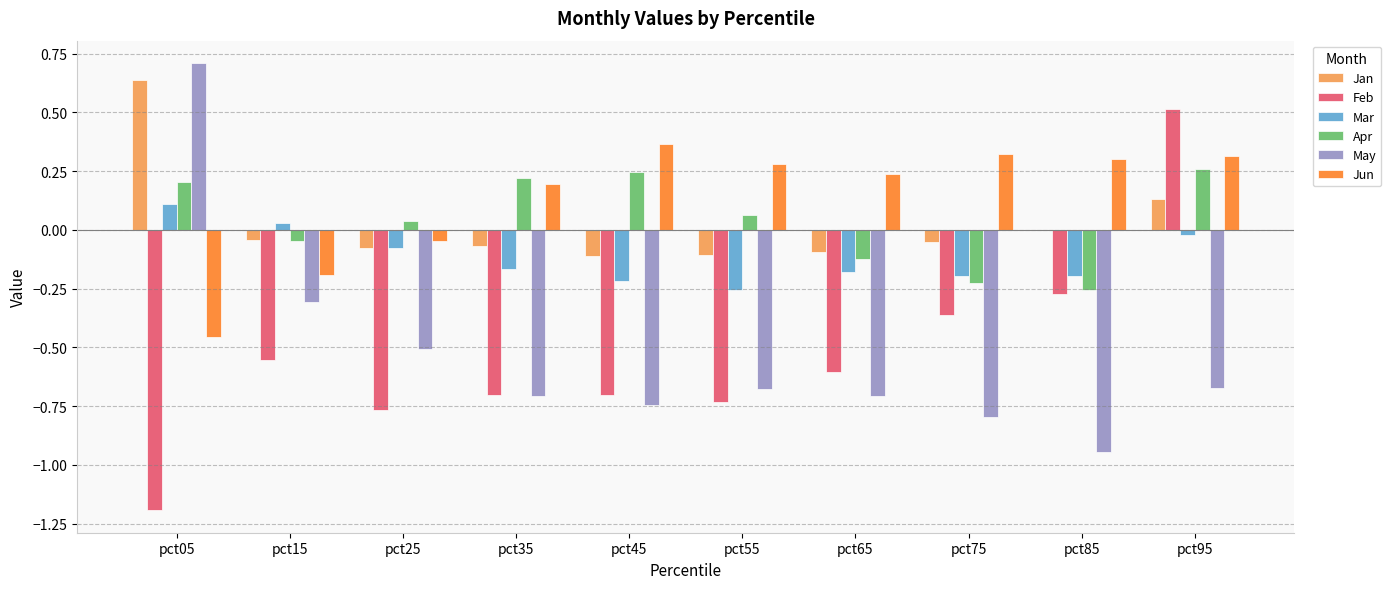

The Mar series shows 0.0 at pct15. True or false?

True